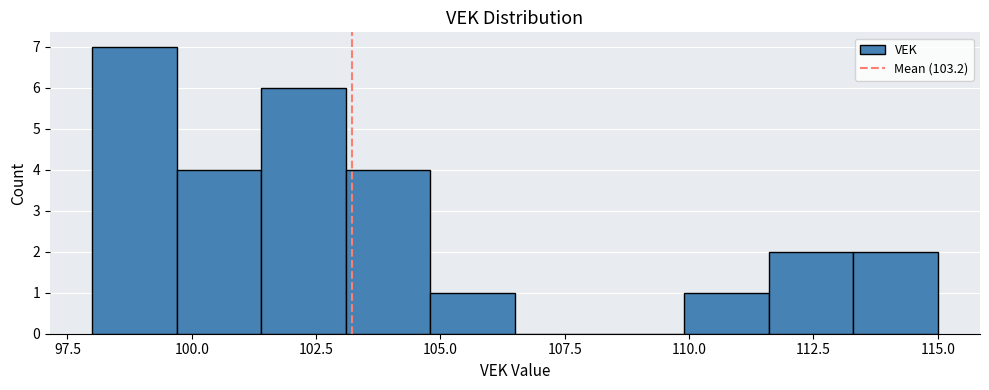

Around what value on the x-axis is the tallest bar? Give the approximate position of its centre, as read against the axis.

99.0